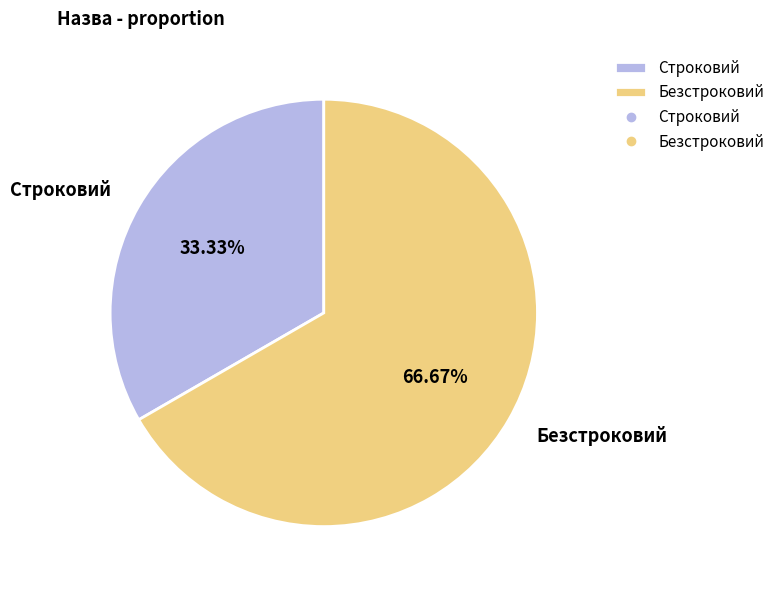

Which has a higher value, Строковий or Безстроковий?

Безстроковий